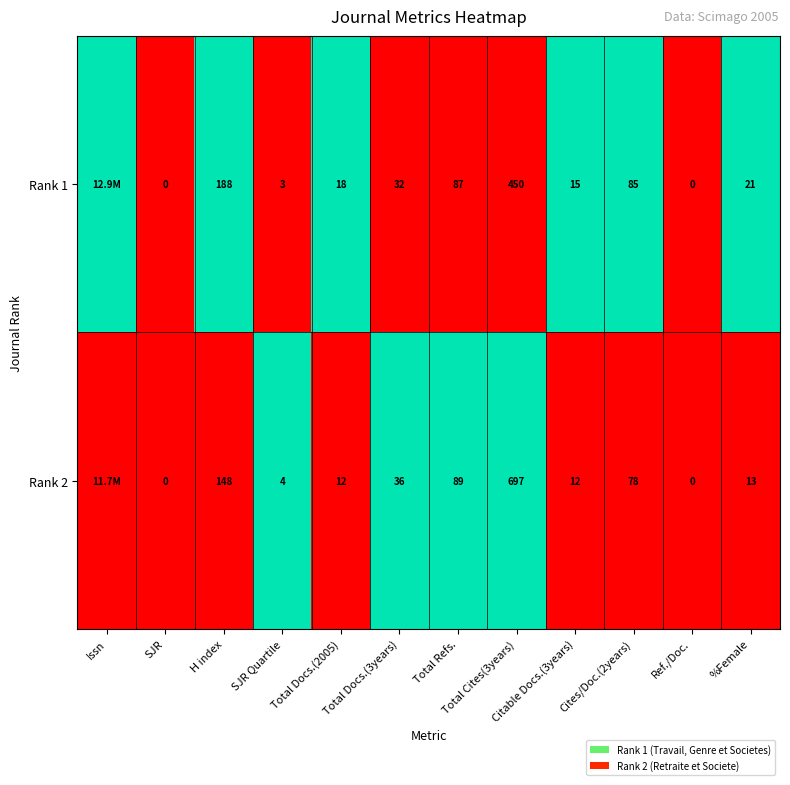

What is the sum of the Rank 1 values at Total Docs.(3years) and Ref./Doc.?

32